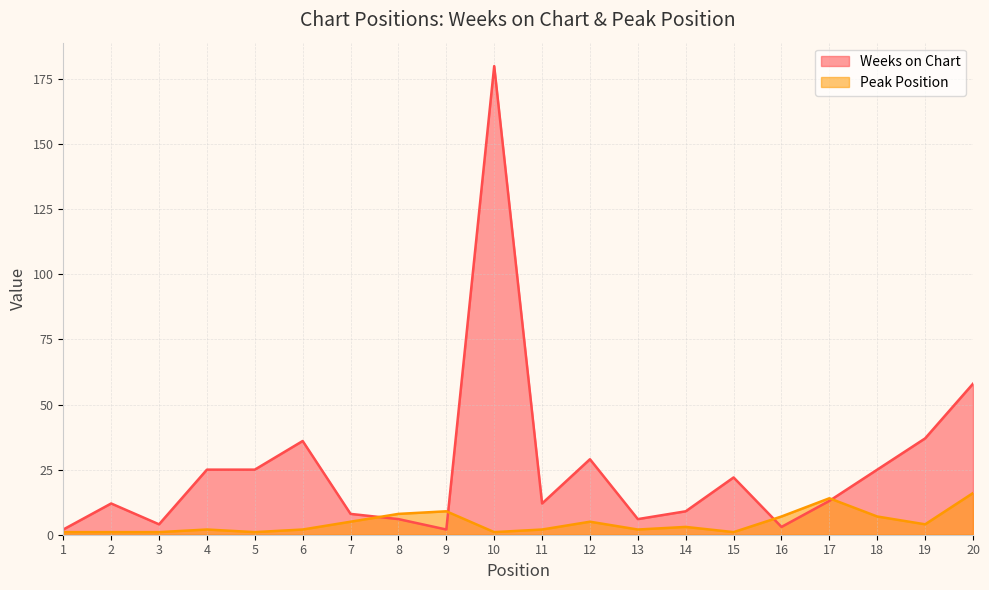

At which category is the sum across all series the highest?

10